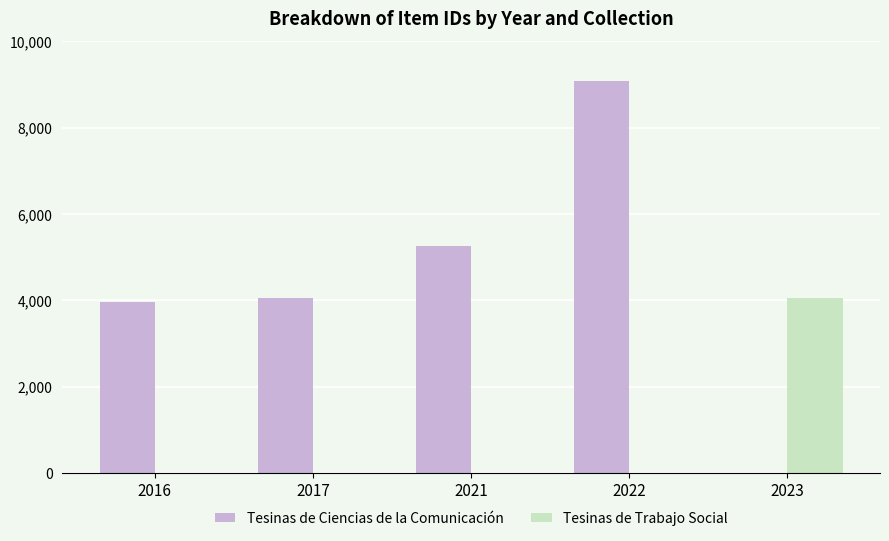

Which series has the largest total across all categories?

Tesinas de Ciencias de la Comunicación